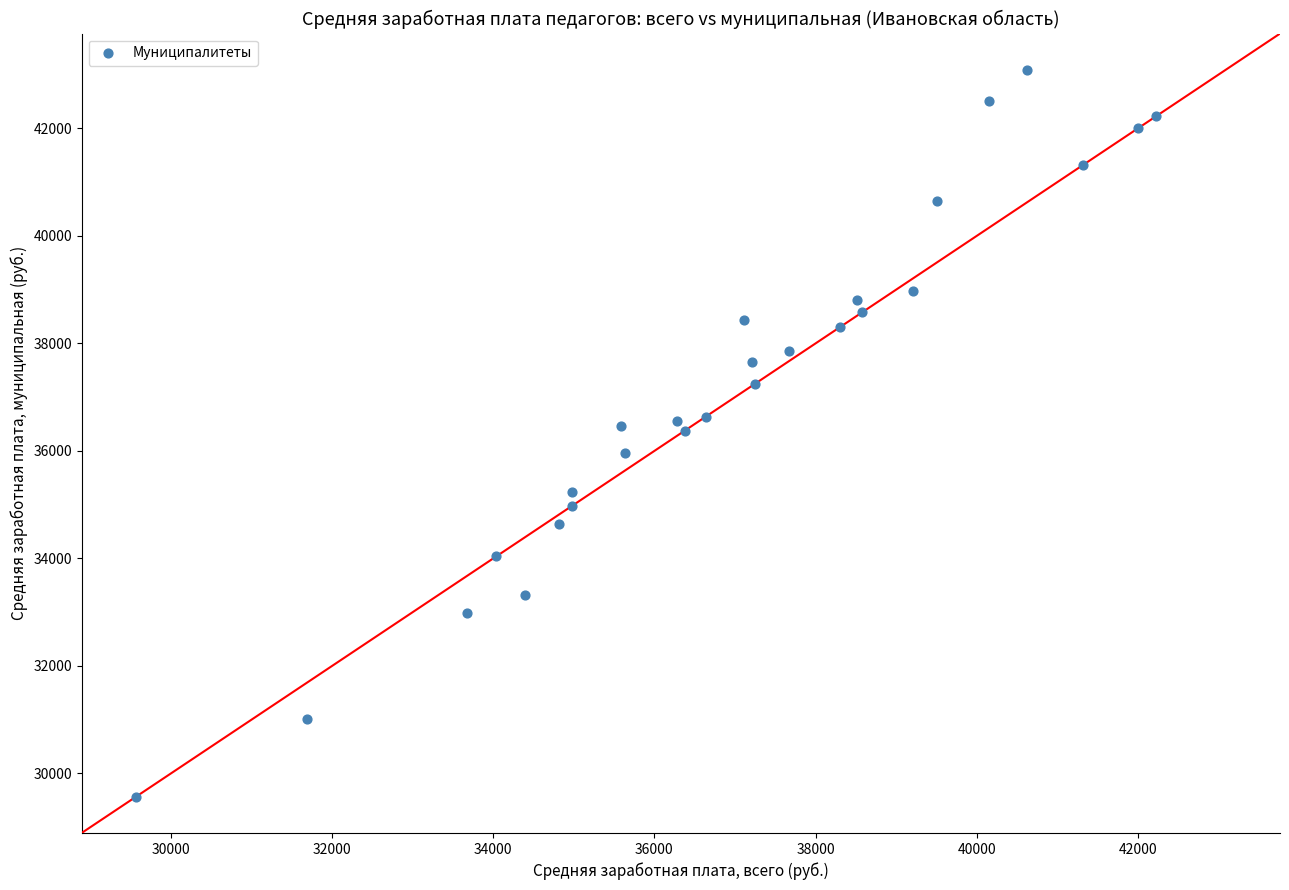

What is the range of Y values (max minus min)?

13518.4